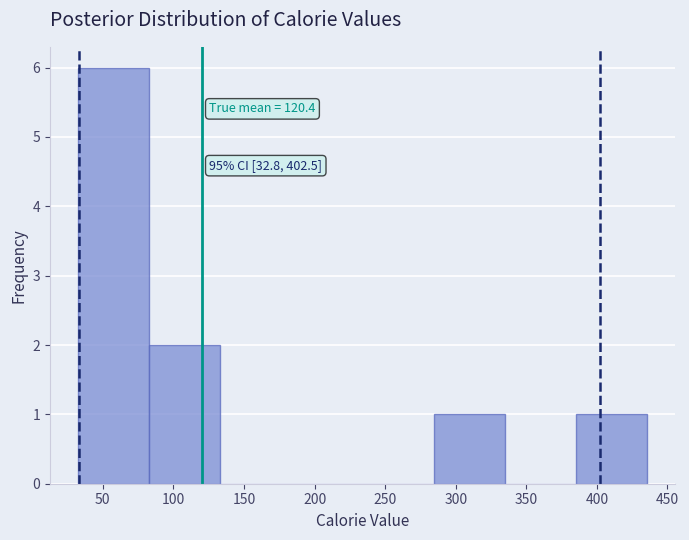

Which range on the x-axis has the tallest bar?

35 to 85